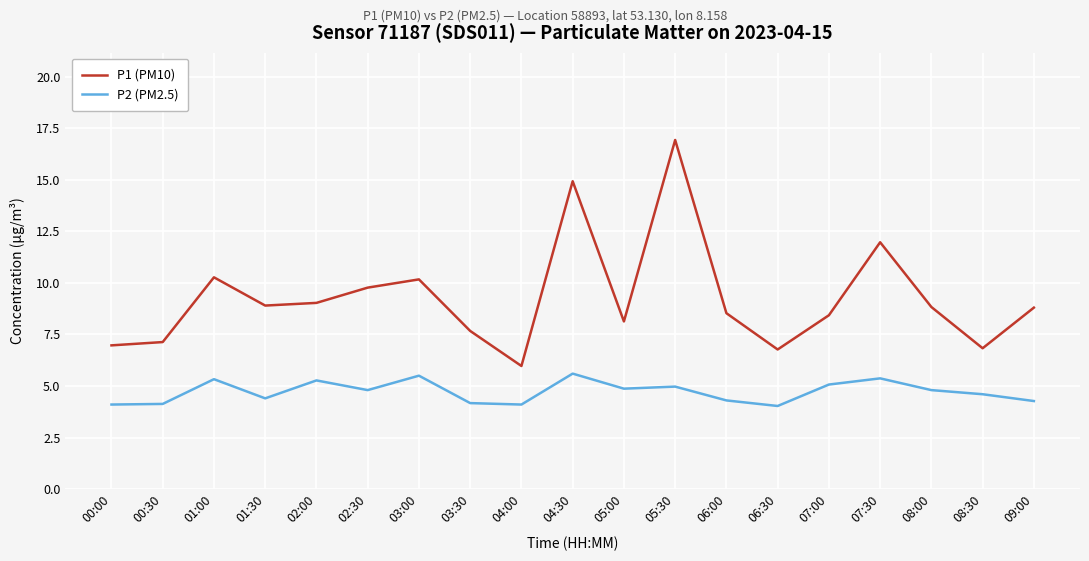

What is the difference between the highest and lowest values at 01:30?

4.5